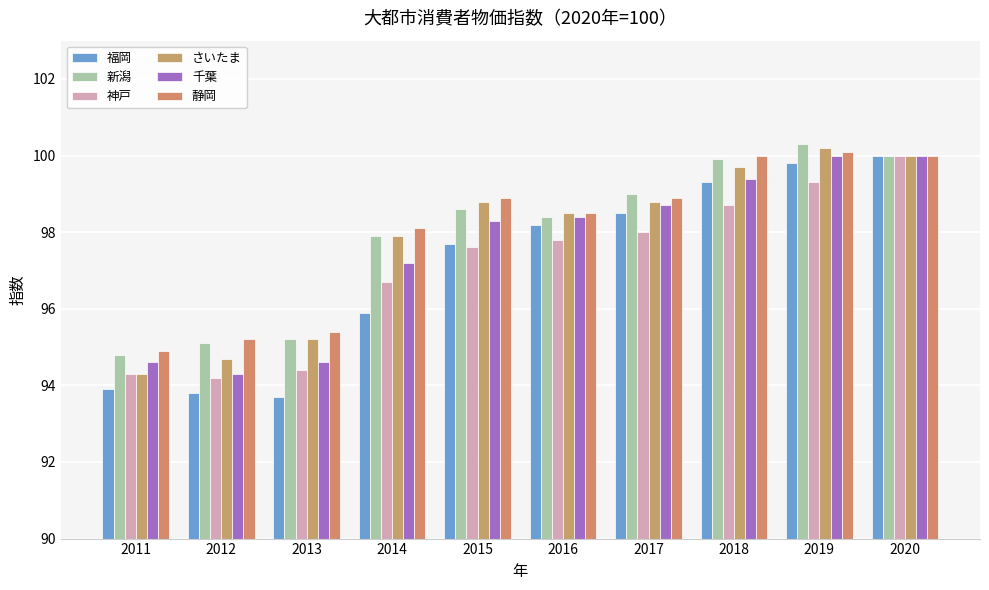

What is the smallest value displayed?

93.7